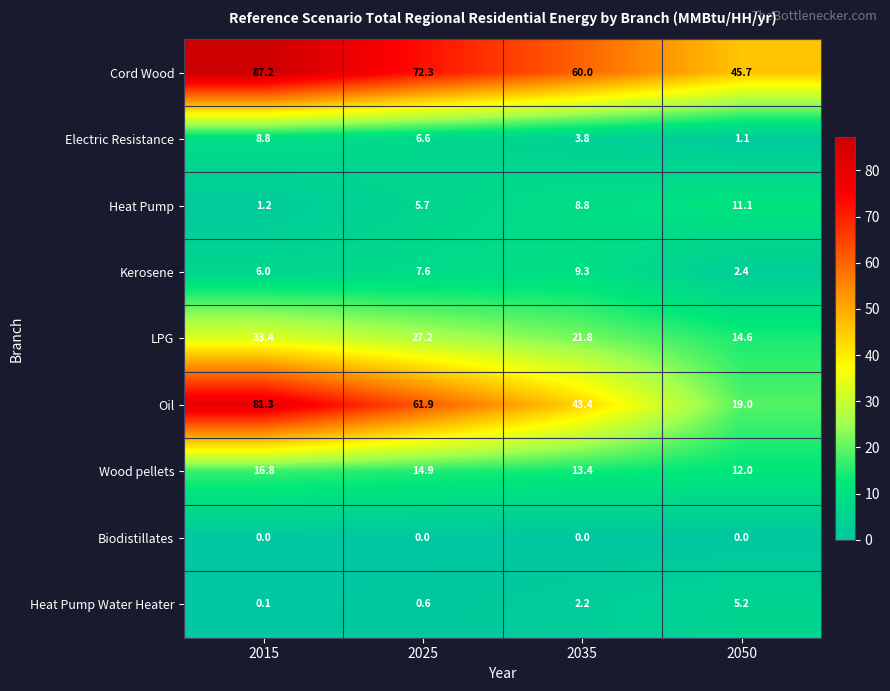

At how many categories does at least one series exceed 12?

4